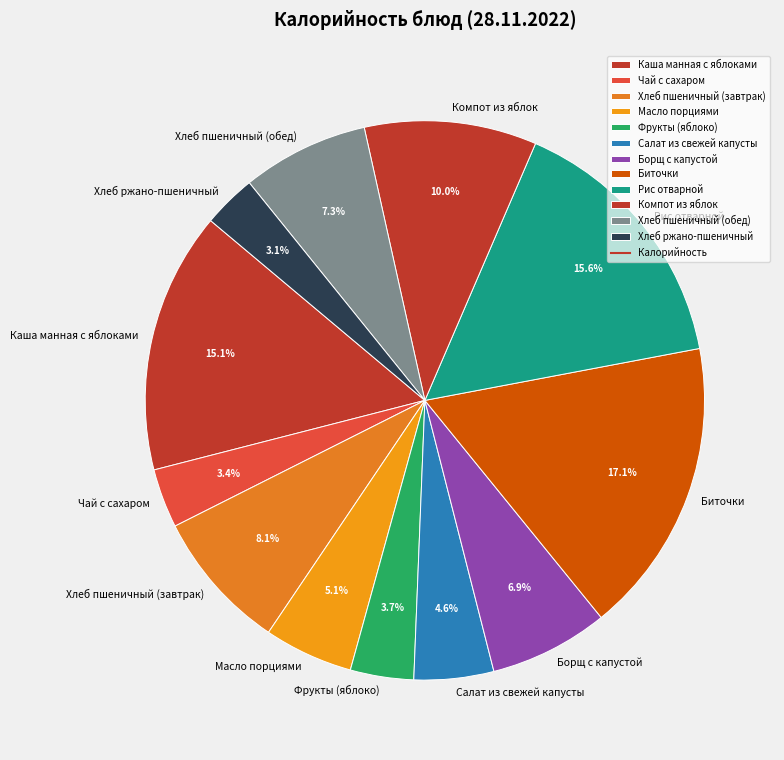

To the nearest percent, what percentage of the pie is Биточки?

17%